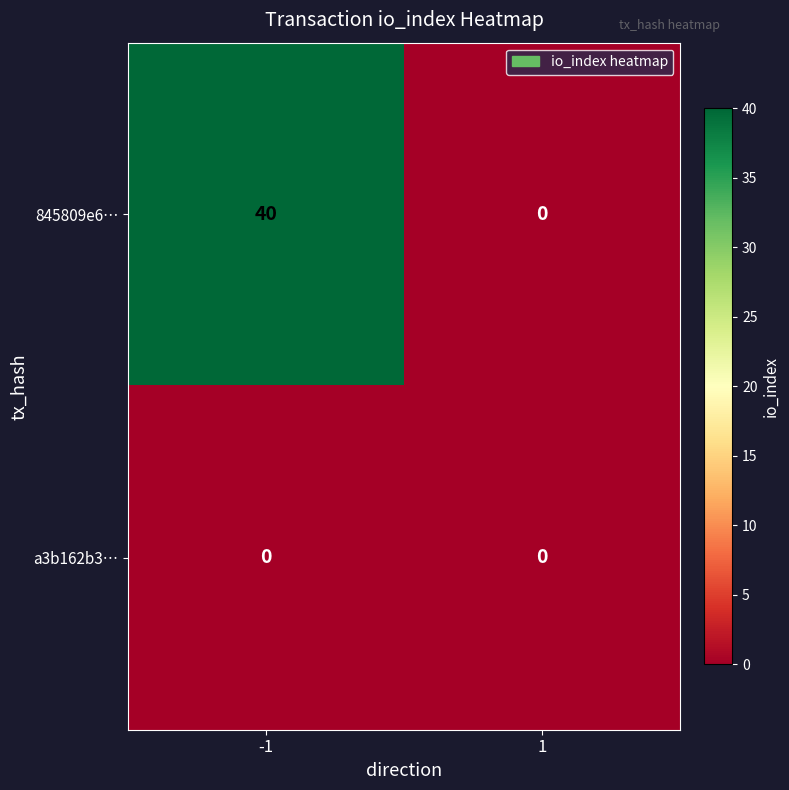

Rank the series by their average value, from highest to lowest.

845809e6…, a3b162b3…